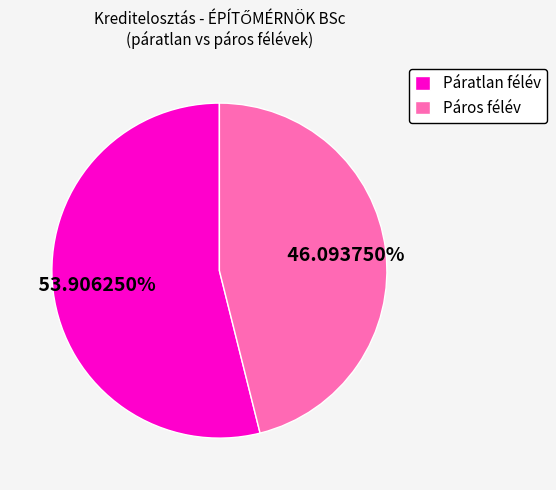

What is the ratio of the value at Páros félév to the value at Páratlan félév?

0.9